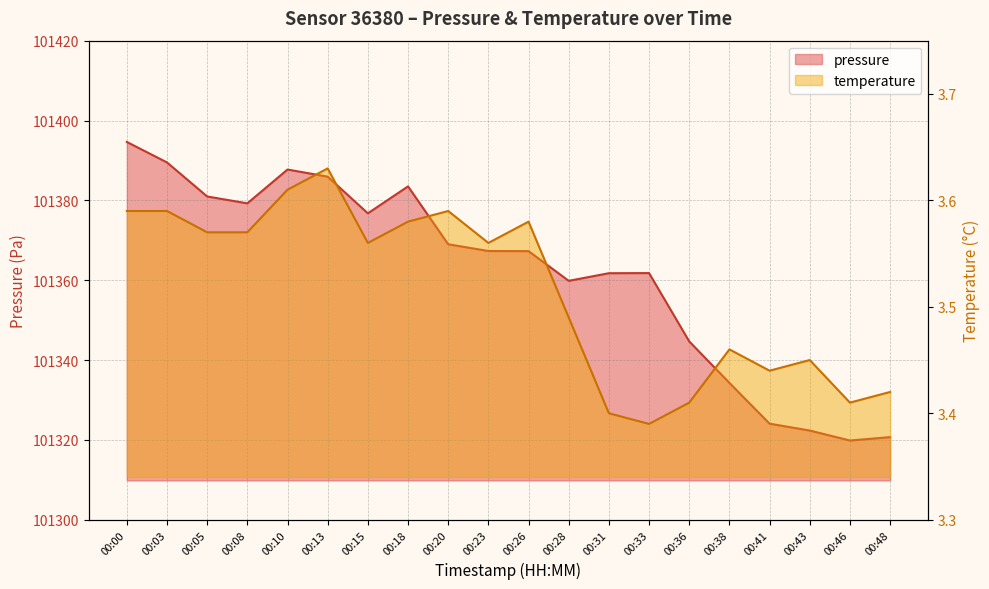

The value of pressure at 00:36 is 136207.2. True or false?

False